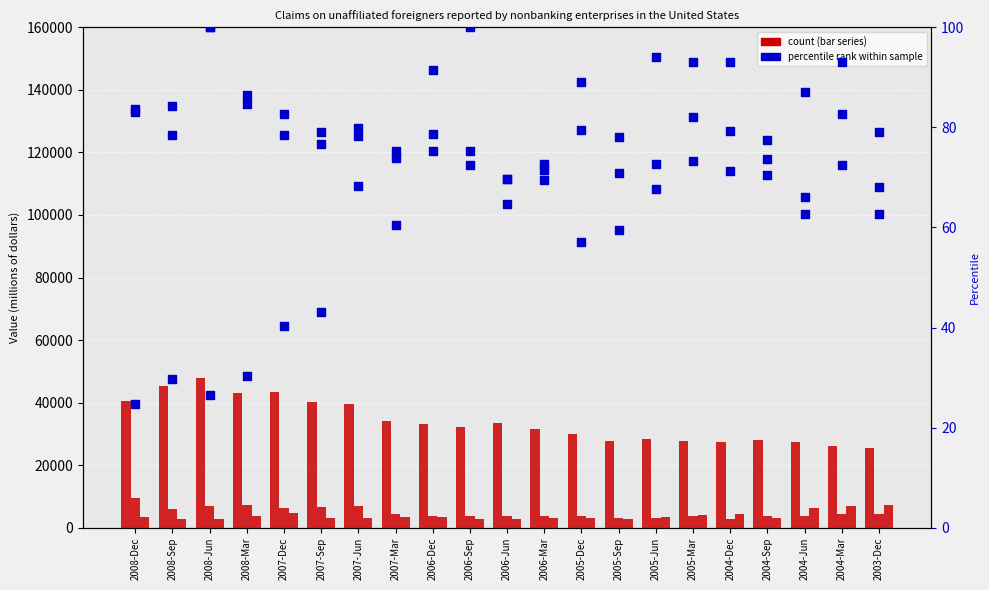

Which series has the largest total across all categories?

Other fin. Claims in $